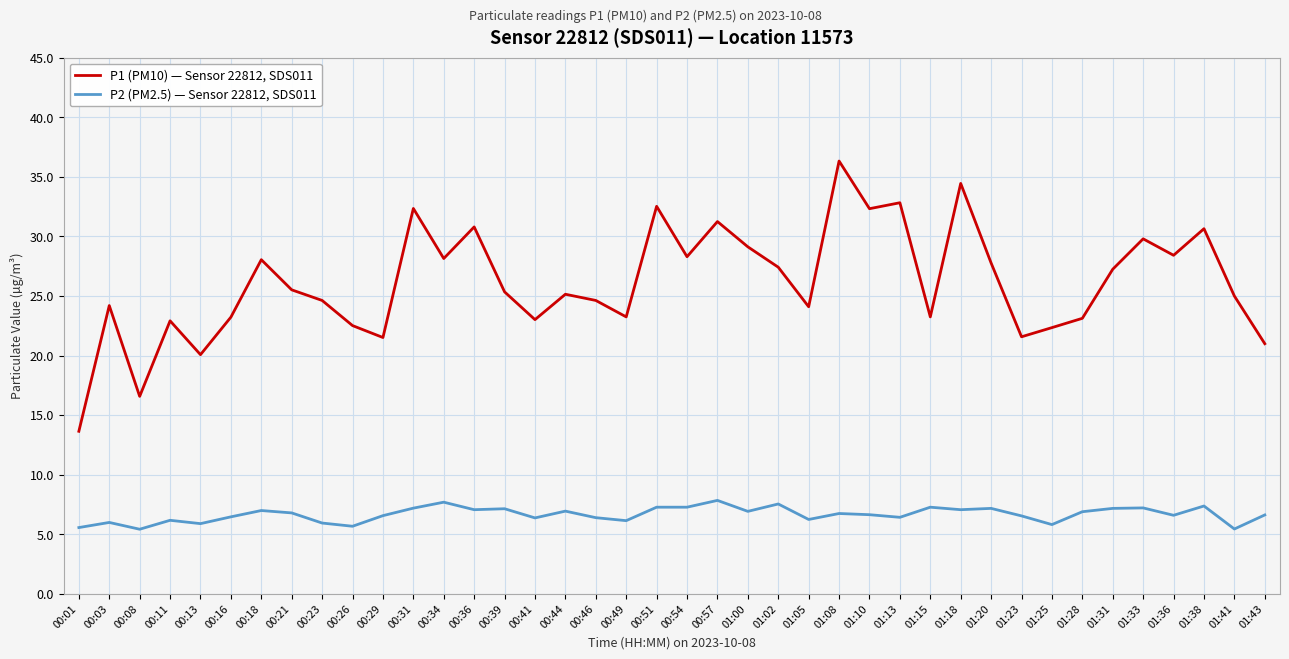

Read the P1 (PM10) — Sensor 22812, SDS011 value at 00:31.

32.4